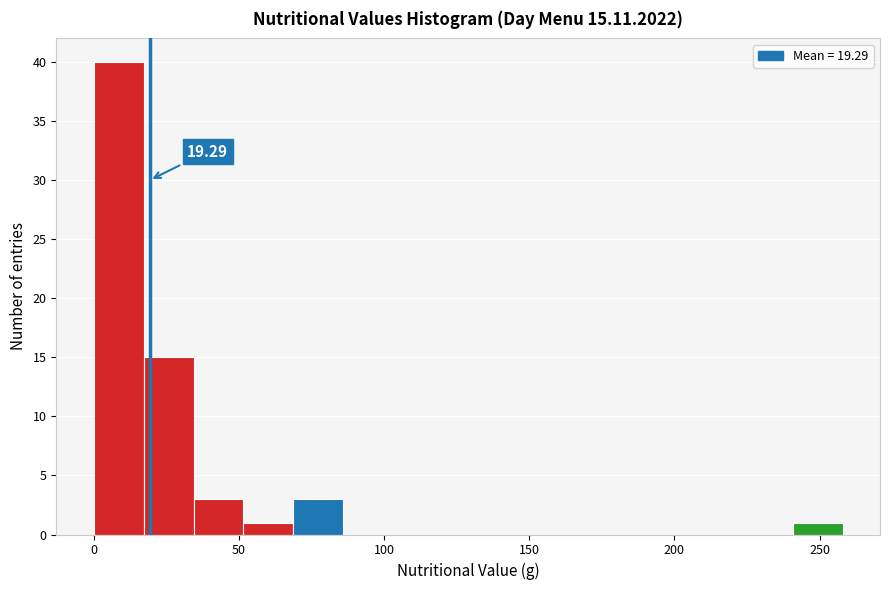

Around what value on the x-axis is the tallest bar? Give the approximate position of its centre, as read against the axis.

10